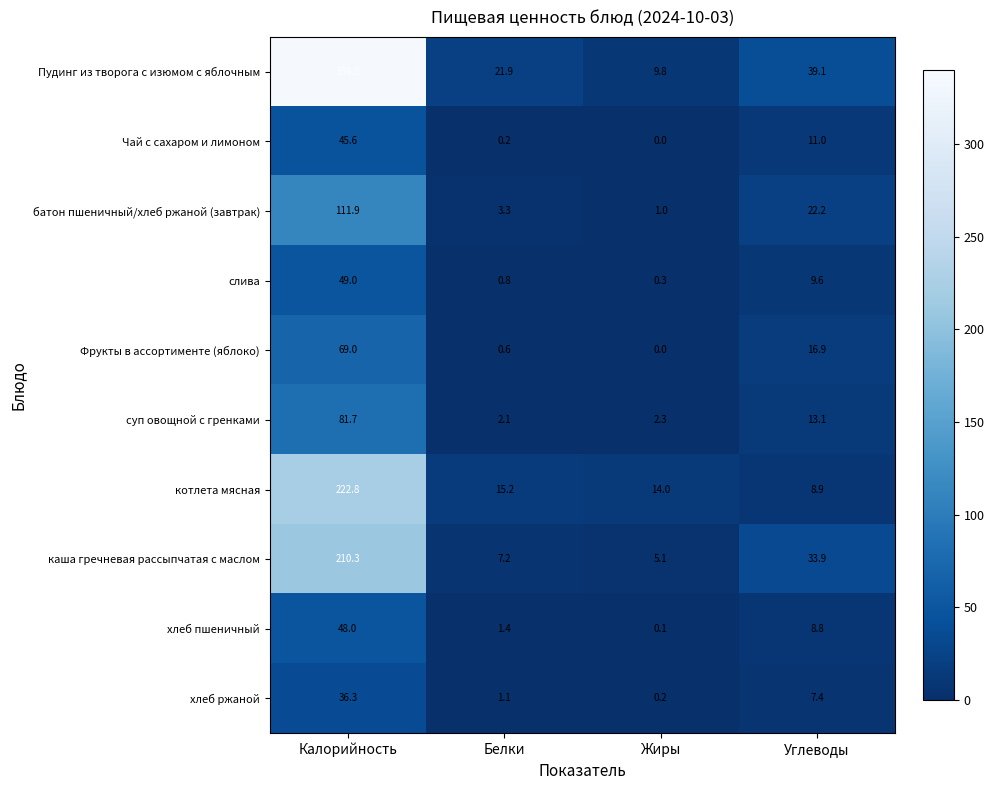

What value does the батон пшеничный/хлеб ржаной (завтрак) series have at Калорийность?

111.9